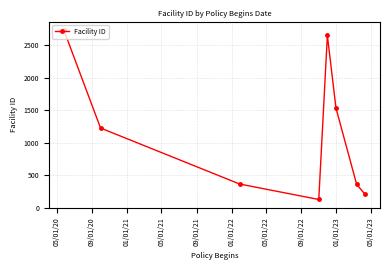

What is the value of the 3rd point from the left?

363